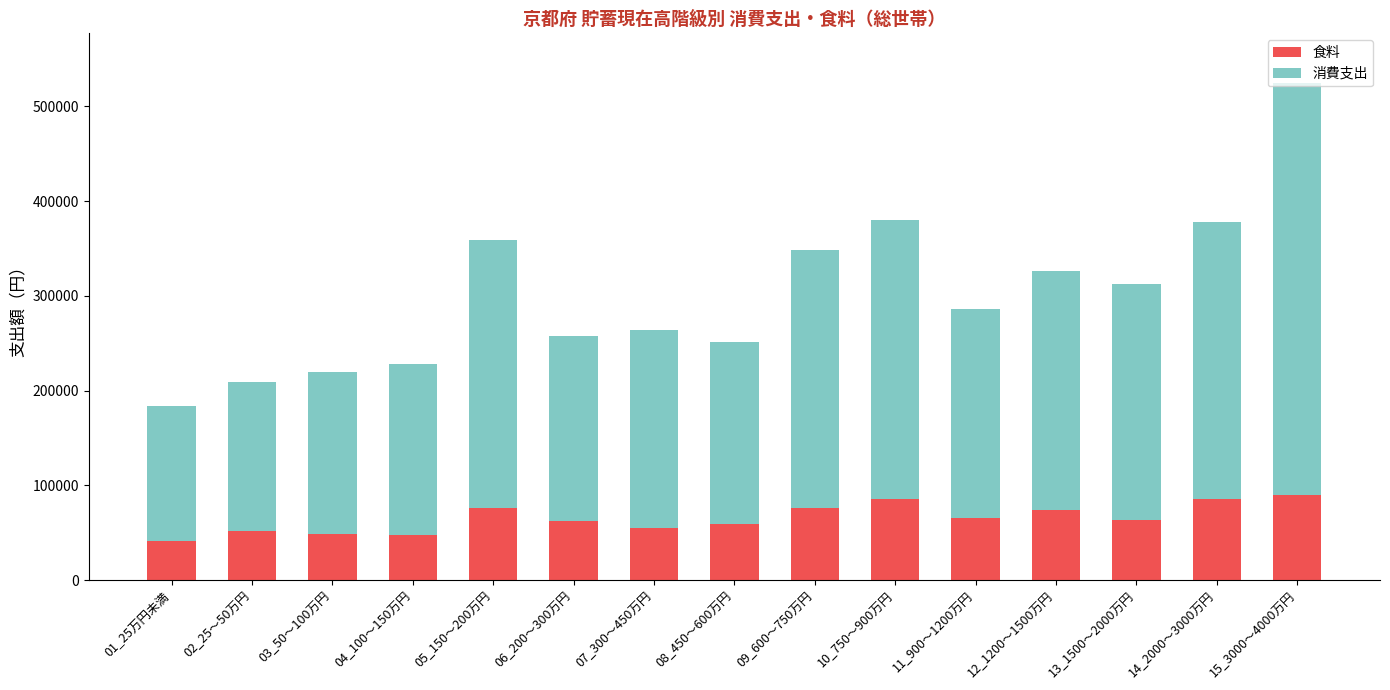

At which category is the sum across all series the highest?

15_3000～4000万円